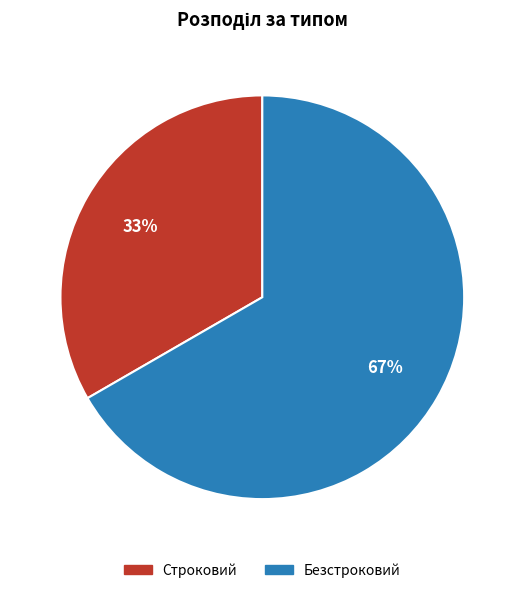

What percentage is the Строковий slice, to the nearest percent?

33%